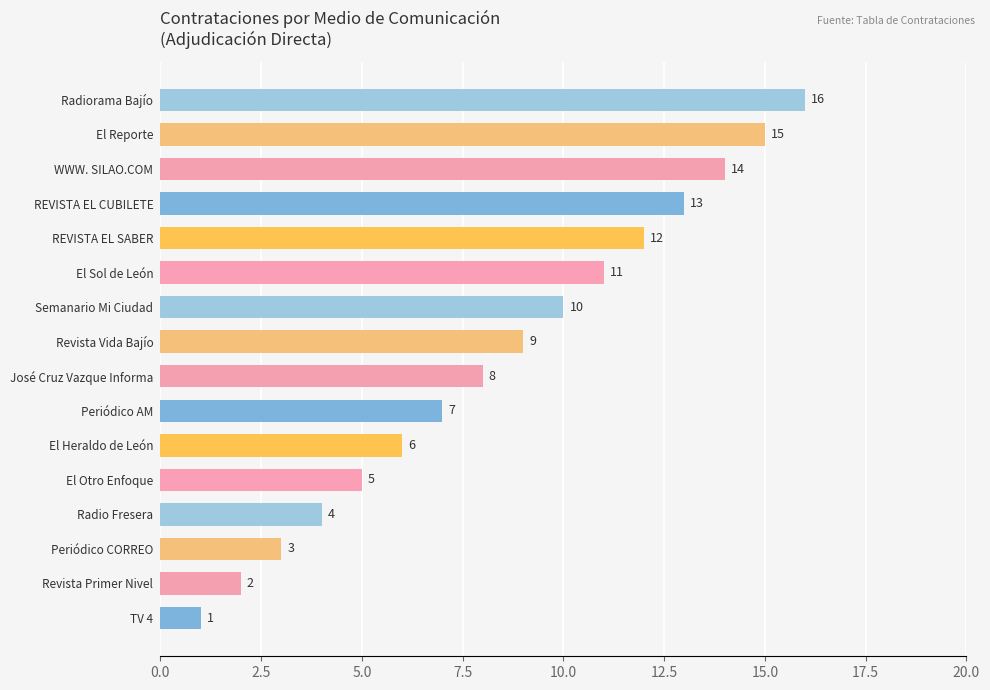

Which has a higher value, Radiorama Bajío or El Reporte?

Radiorama Bajío